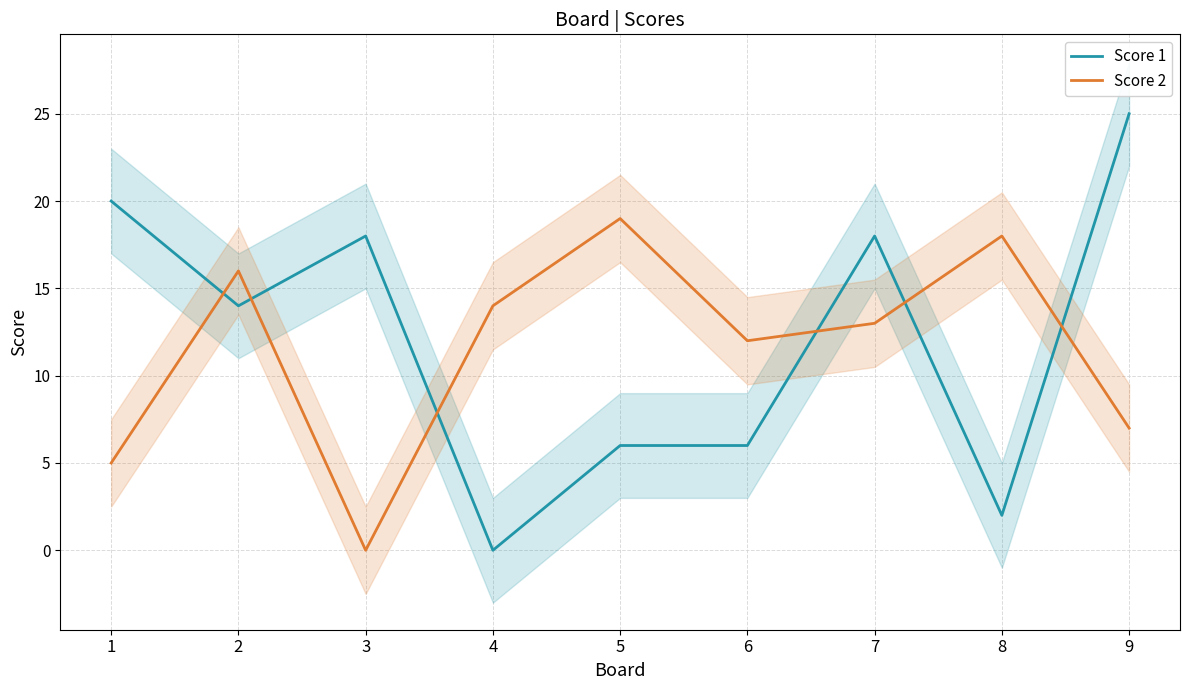

Is it true that Score 1 equals 15 at 4?

False